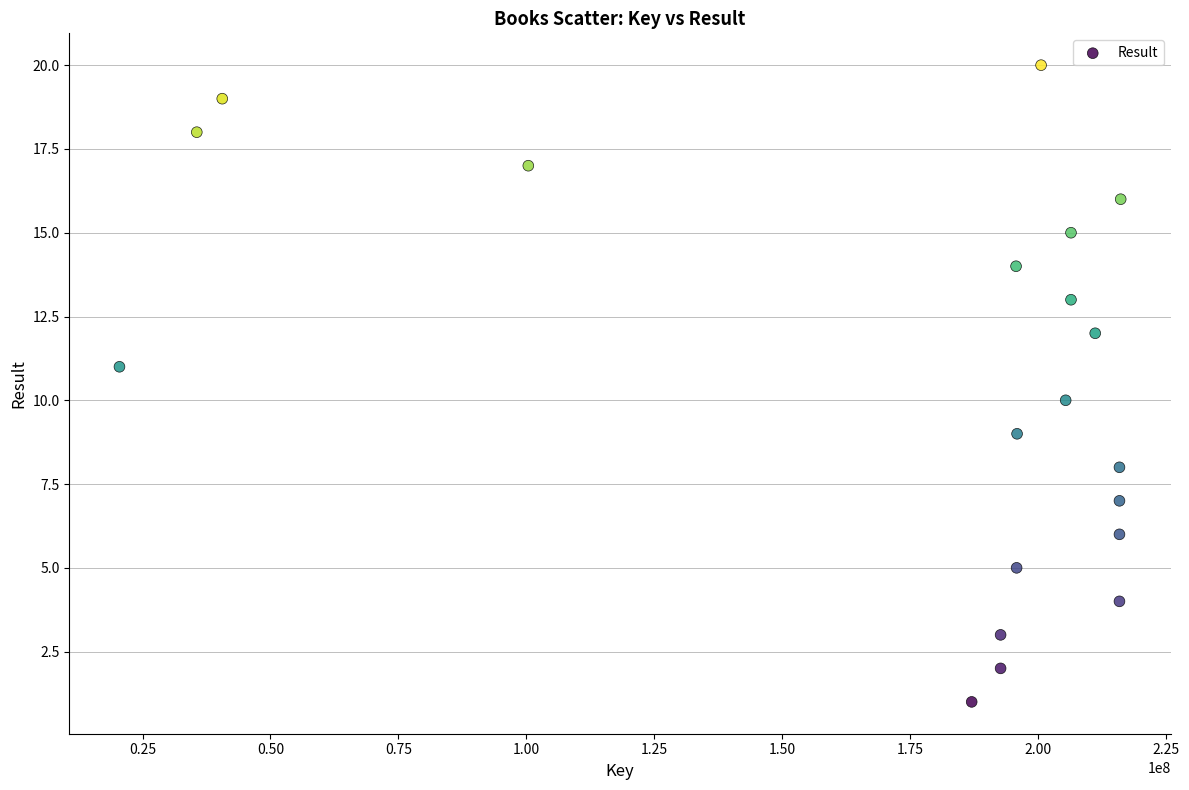

What is the range of X values (max minus min)?

195737727